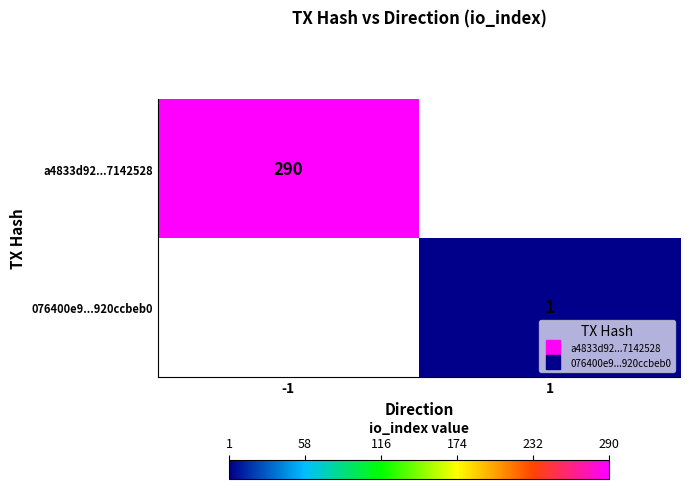

Is the value of a4833d92...7142528 at 1 greater than the value of 076400e9...920ccbeb0 at -1?

No